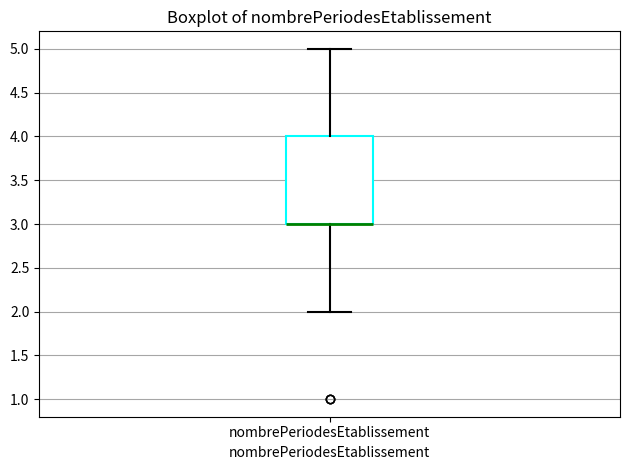

Read this box plot against the y-axis: the position of the median line, the range covered by the box, and the ends of both whiskers. The values are not printed on the chart, so give them approximately, as read against the axis.

median 3 (drawn on the box's lower edge), box 3 to 4, whiskers 2 to 5